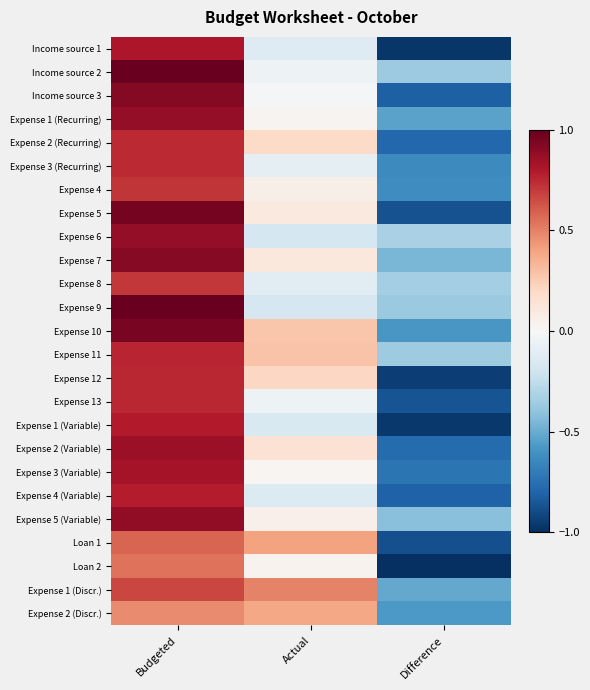

Reading left to right, list all the values displayed in this chart.

Income source 1: Budgeted=0.8	Actual=-0.1	Difference=-1.0
Income source 2: Budgeted=1.0	Actual=-0.1	Difference=-0.4
Income source 3: Budgeted=0.9	Actual=-0.0	Difference=-0.8
Expense 1 (Recurring): Budgeted=0.9	Actual=0.0	Difference=-0.5
Expense 2 (Recurring): Budgeted=0.7	Actual=0.2	Difference=-0.8
Expense 3 (Recurring): Budgeted=0.7	Actual=-0.1	Difference=-0.6
Expense 4: Budgeted=0.7	Actual=0.1	Difference=-0.6
Expense 5: Budgeted=1.0	Actual=0.1	Difference=-0.9
Expense 6: Budgeted=0.9	Actual=-0.2	Difference=-0.3
Expense 7: Budgeted=0.9	Actual=0.1	Difference=-0.5
Expense 8: Budgeted=0.7	Actual=-0.1	Difference=-0.3
Expense 9: Budgeted=1.0	Actual=-0.2	Difference=-0.4
Expense 10: Budgeted=0.9	Actual=0.3	Difference=-0.6
Expense 11: Budgeted=0.8	Actual=0.3	Difference=-0.4
Expense 12: Budgeted=0.8	Actual=0.2	Difference=-0.9
Expense 13: Budgeted=0.8	Actual=-0.0	Difference=-0.9
Expense 1 (Variable): Budgeted=0.8	Actual=-0.2	Difference=-1.0
Expense 2 (Variable): Budgeted=0.9	Actual=0.1	Difference=-0.8
Expense 3 (Variable): Budgeted=0.8	Actual=0.0	Difference=-0.7
Expense 4 (Variable): Budgeted=0.8	Actual=-0.1	Difference=-0.8
Expense 5 (Variable): Budgeted=0.9	Actual=0.0	Difference=-0.4
Loan 1: Budgeted=0.6	Actual=0.4	Difference=-0.9
Loan 2: Budgeted=0.5	Actual=0.0	Difference=-1.0
Expense 1 (Discr.): Budgeted=0.7	Actual=0.5	Difference=-0.5
Expense 2 (Discr.): Budgeted=0.5	Actual=0.4	Difference=-0.6